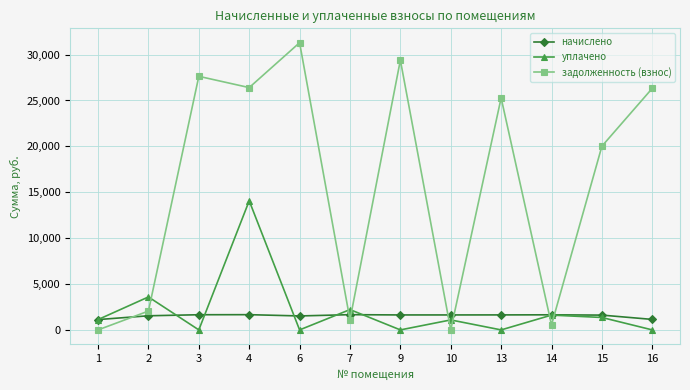

What is the maximum value for начислено?

1660.7